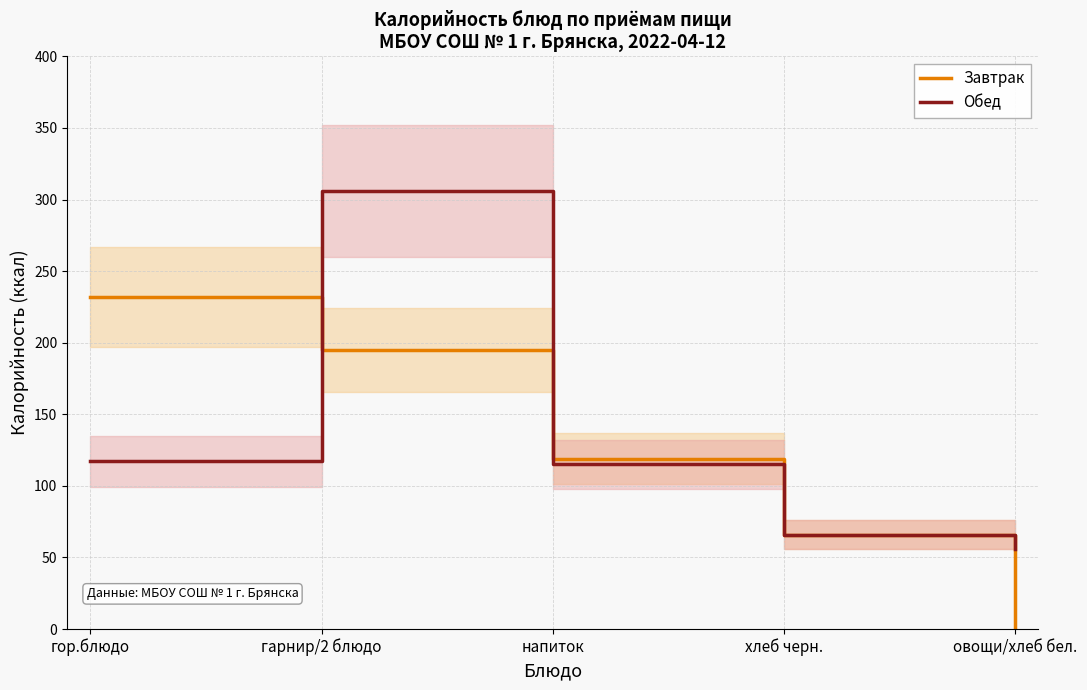

Where does the Обед series first go above 115?

гор.блюдо